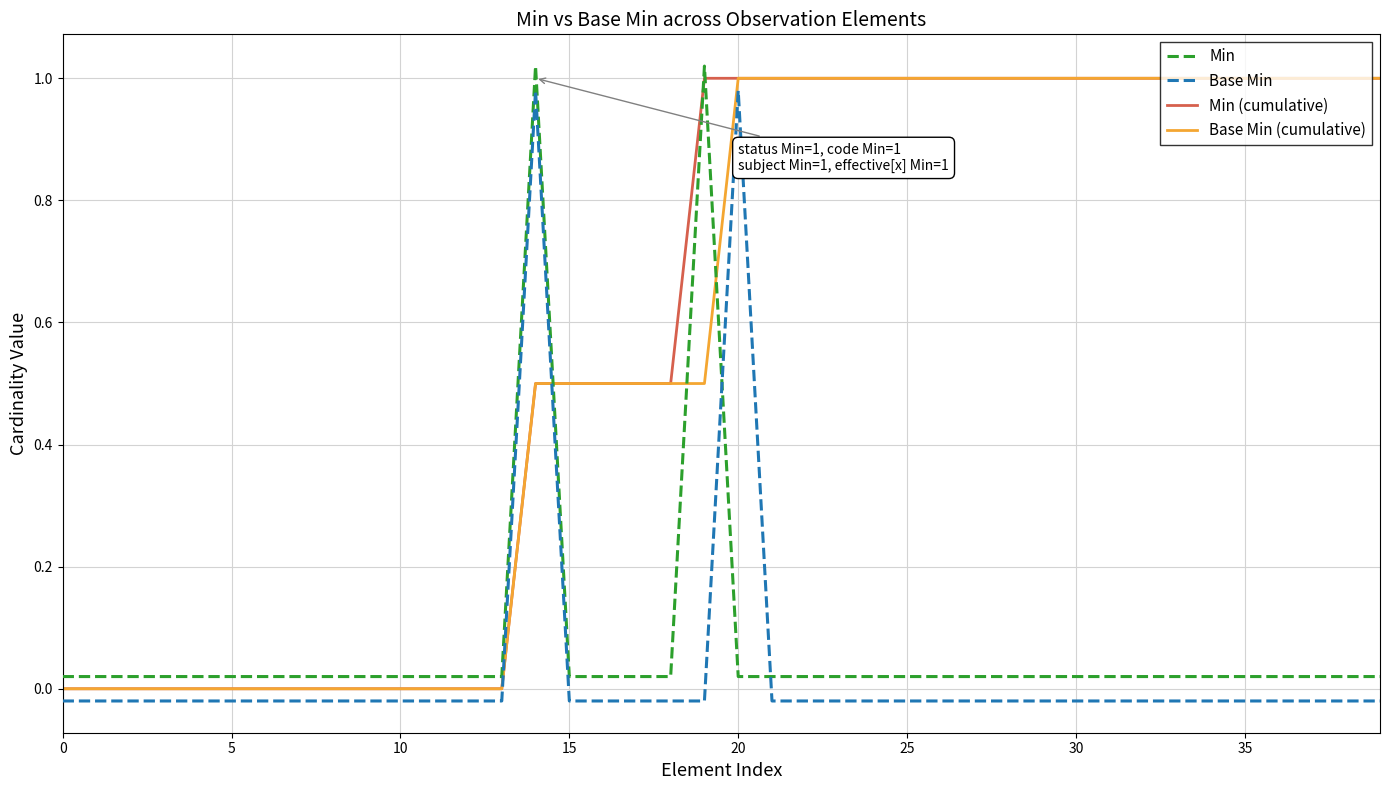

Where do Min and Min (cumulative) first cross each other?

14 and 15